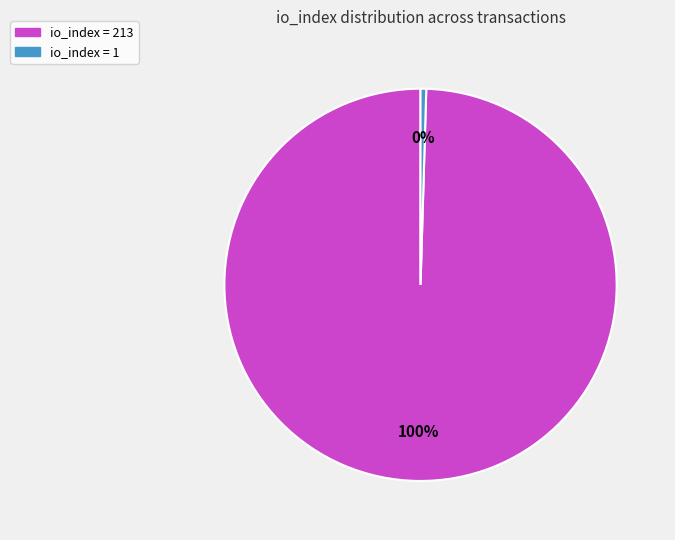

Is it true that io_index = 1 is 0% of the pie?

True